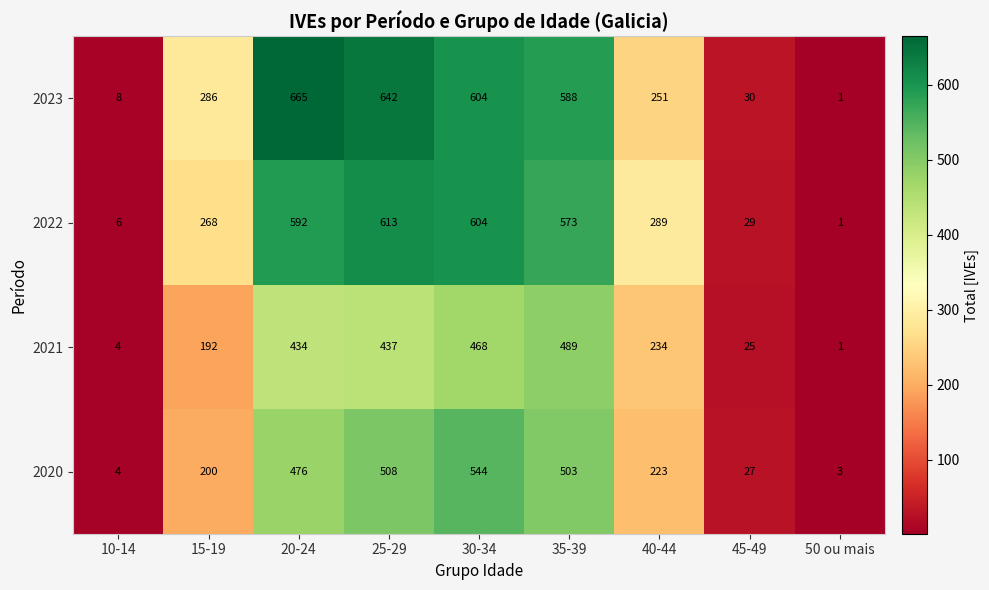

The value of 2023 at 35-39 is 196. True or false?

False